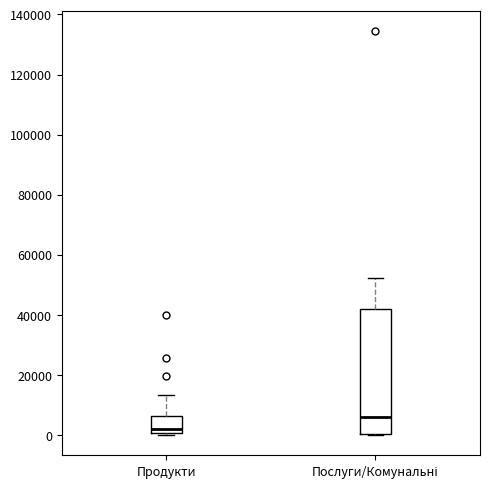

Which box has the highest median line?

Послуги/Комунальні